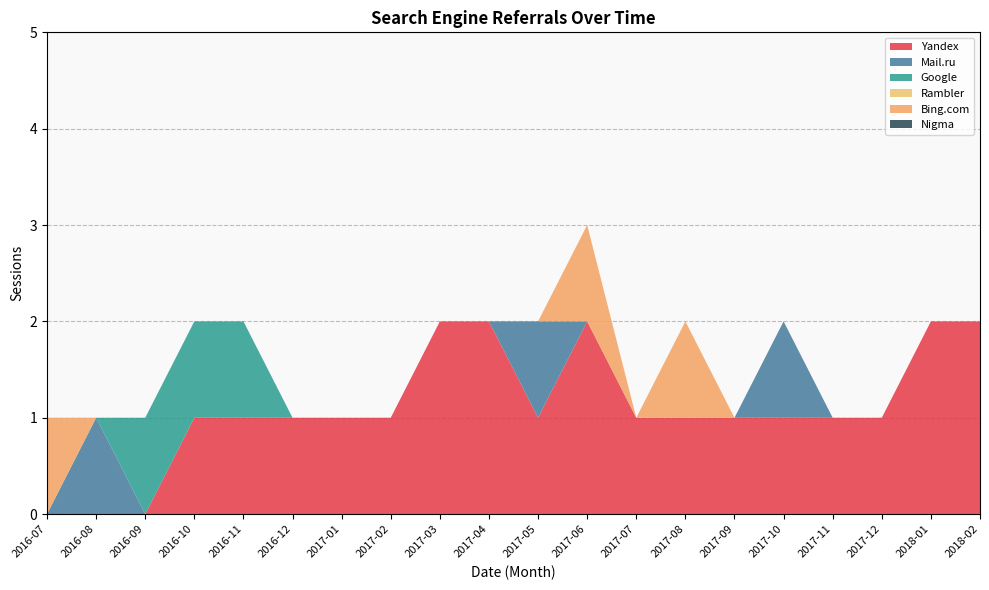

Reading left to right, transcribe all the data shown in this chart.

Yandex: 2016-07=0	2016-08=0	2016-09=0	2016-10=1	2016-11=1	2016-12=1	2017-01=1	2017-02=1	2017-03=2	2017-04=2	2017-05=1	2017-06=2	2017-07=1	2017-08=1	2017-09=1	2017-10=1	2017-11=1	2017-12=1	2018-01=2	2018-02=2
Mail.ru: 2016-07=0	2016-08=1	2016-09=0	2016-10=0	2016-11=0	2016-12=0	2017-01=0	2017-02=0	2017-03=0	2017-04=0	2017-05=1	2017-06=0	2017-07=0	2017-08=0	2017-09=0	2017-10=1	2017-11=0	2017-12=0	2018-01=0	2018-02=0
Google: 2016-07=0	2016-08=0	2016-09=1	2016-10=1	2016-11=1	2016-12=0	2017-01=0	2017-02=0	2017-03=0	2017-04=0	2017-05=0	2017-06=0	2017-07=0	2017-08=0	2017-09=0	2017-10=0	2017-11=0	2017-12=0	2018-01=0	2018-02=0
Rambler: 2016-07=0	2016-08=0	2016-09=0	2016-10=0	2016-11=0	2016-12=0	2017-01=0	2017-02=0	2017-03=0	2017-04=0	2017-05=0	2017-06=0	2017-07=0	2017-08=0	2017-09=0	2017-10=0	2017-11=0	2017-12=0	2018-01=0	2018-02=0
Bing.com: 2016-07=1	2016-08=0	2016-09=0	2016-10=0	2016-11=0	2016-12=0	2017-01=0	2017-02=0	2017-03=0	2017-04=0	2017-05=0	2017-06=1	2017-07=0	2017-08=1	2017-09=0	2017-10=0	2017-11=0	2017-12=0	2018-01=0	2018-02=0
Nigma: 2016-07=0	2016-08=0	2016-09=0	2016-10=0	2016-11=0	2016-12=0	2017-01=0	2017-02=0	2017-03=0	2017-04=0	2017-05=0	2017-06=0	2017-07=0	2017-08=0	2017-09=0	2017-10=0	2017-11=0	2017-12=0	2018-01=0	2018-02=0